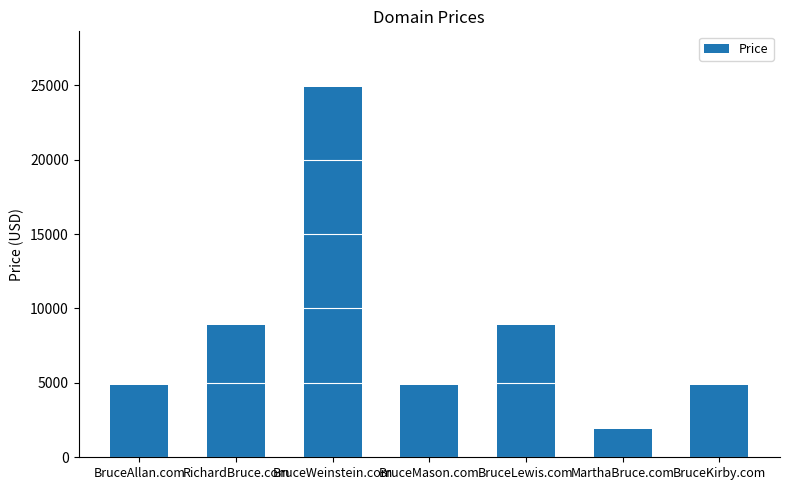

What is the approximate value at RichardBruce.com, to the nearest 100?

8900